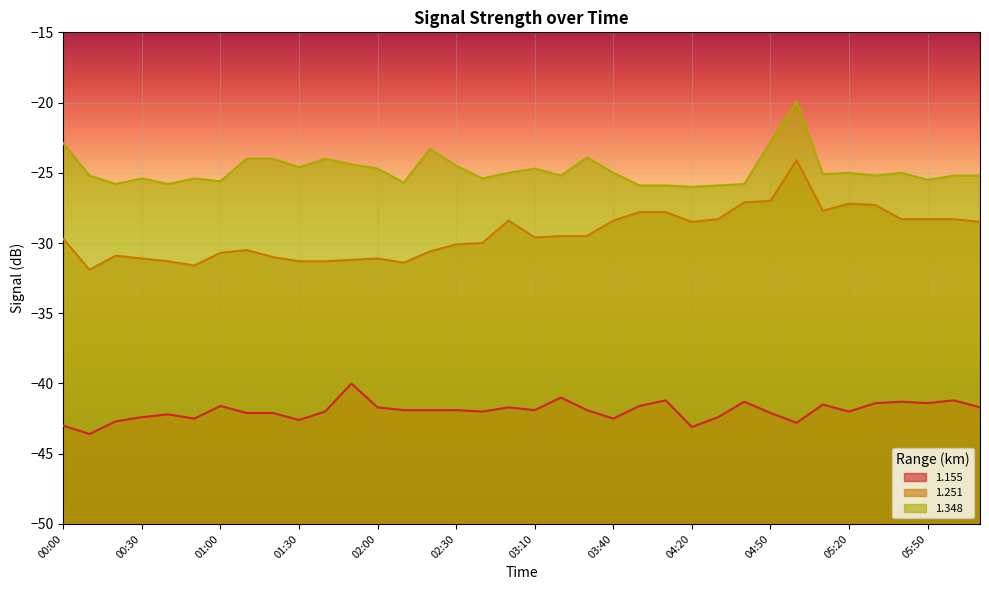

Rank the series at 03:30 from lowest to highest value.

1.155, 1.251, 1.348